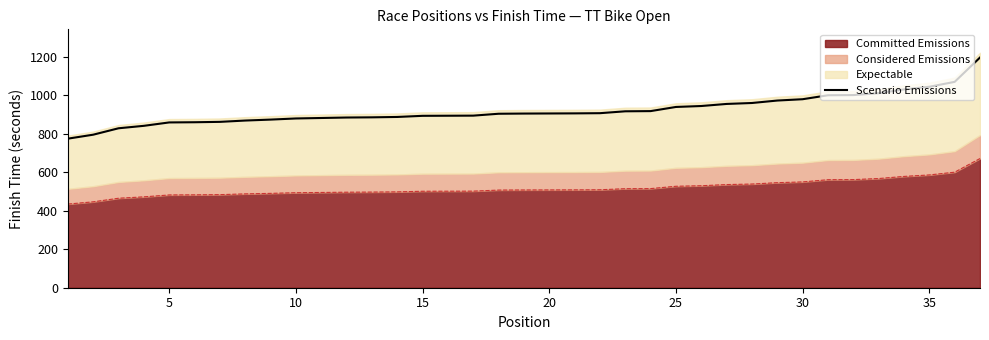

What is the value of the 14th point from the left?

886.9